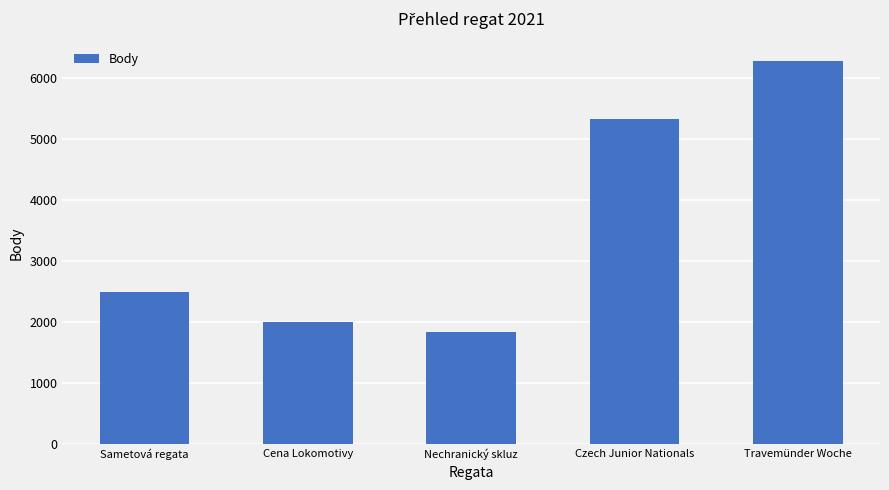

What is the difference between the maximum and minimum values?

4453